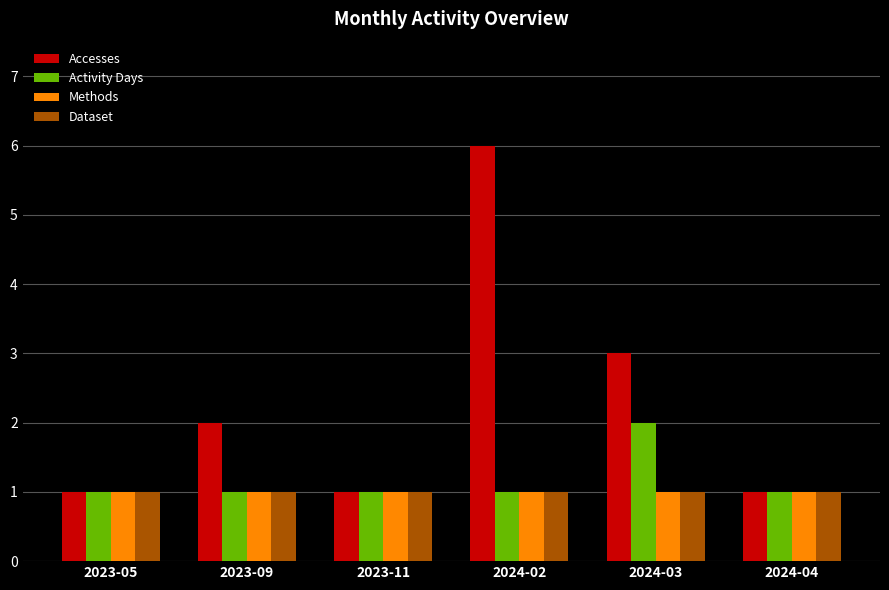

What is the minimum value for Accesses?

1